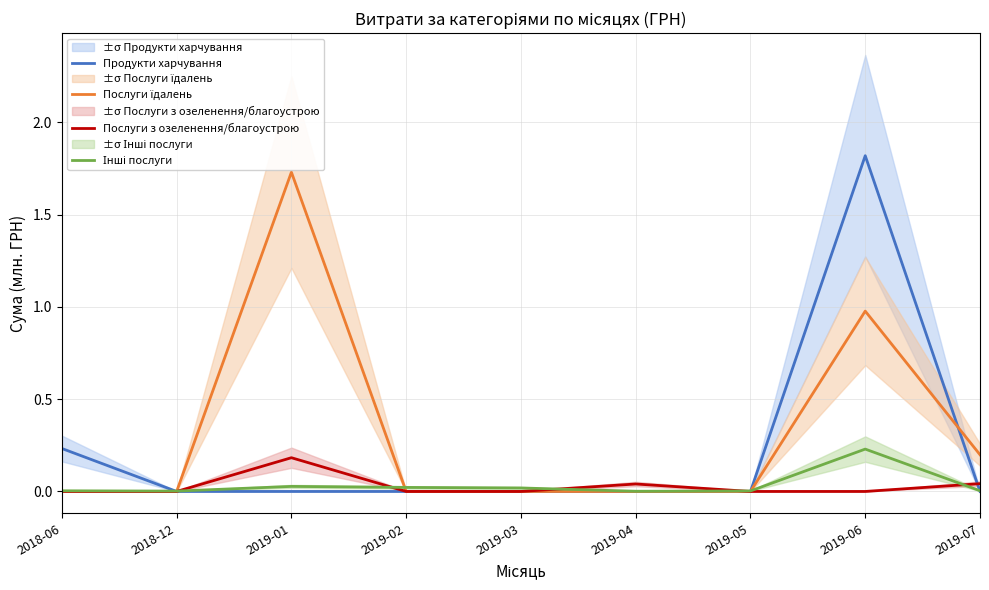

Between 2019-01 and 2018-06, which is larger?

2018-06